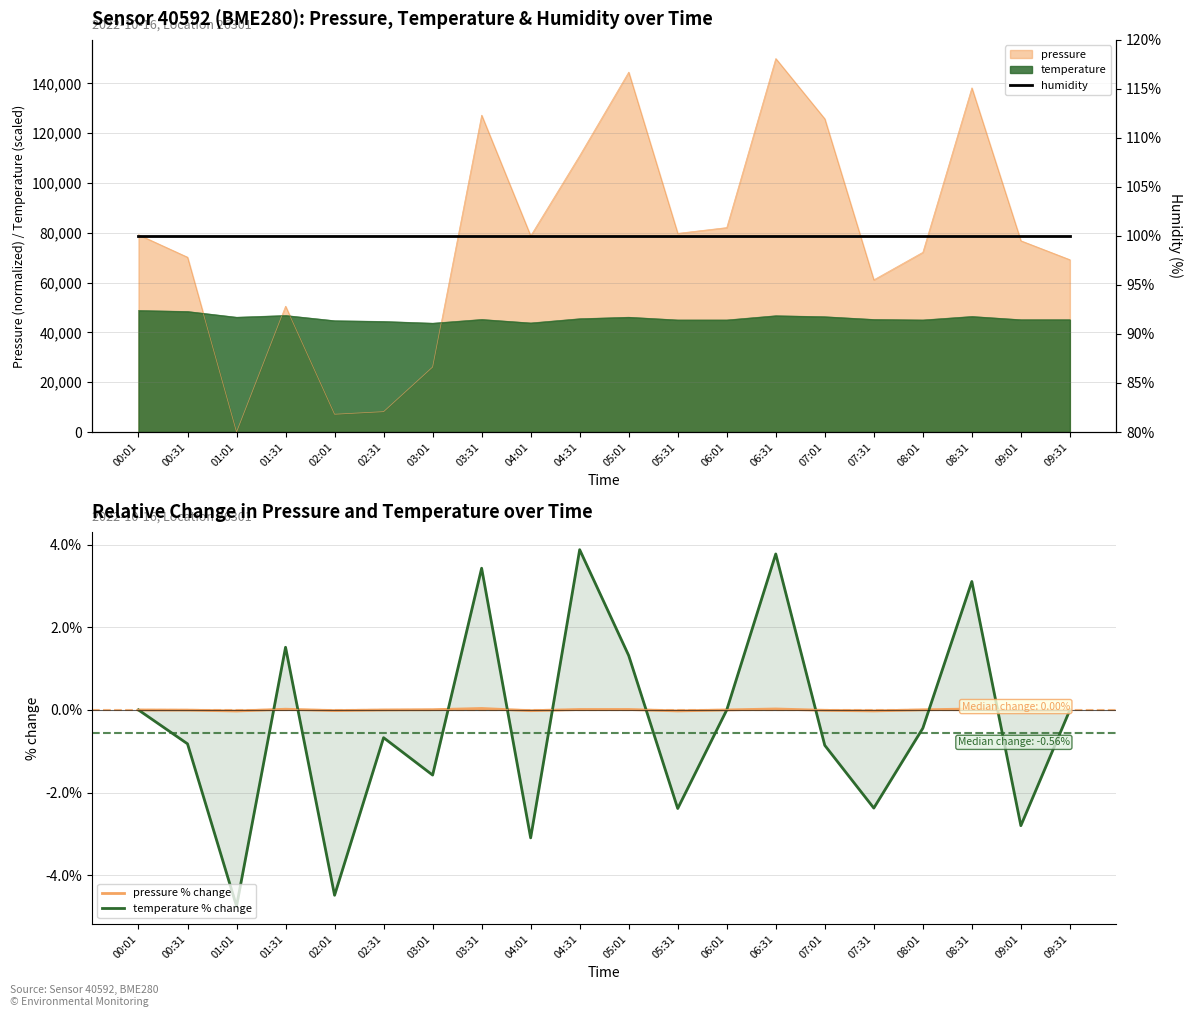

Rank the series at 00:31 from lowest to highest value.

temperature % change, pressure % change, humidity